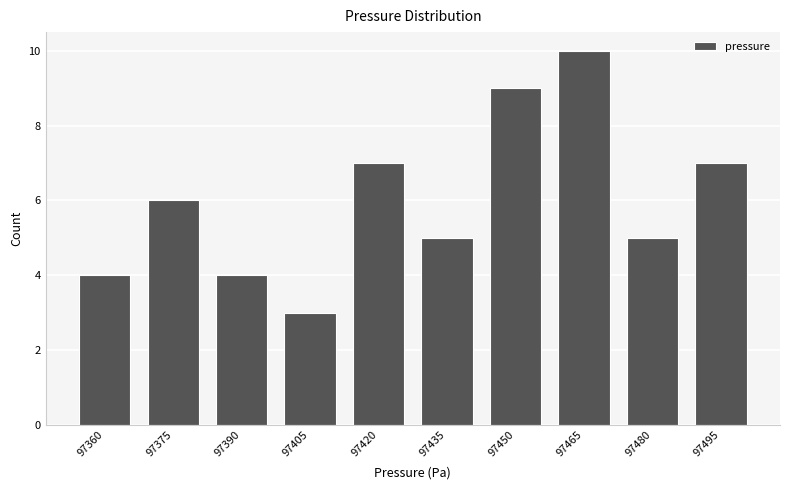

Reading left to right, list all the values displayed in this chart.

97360=4	97375=6	97390=4	97405=3	97420=7	97435=5	97450=9	97465=10	97480=5	97495=7